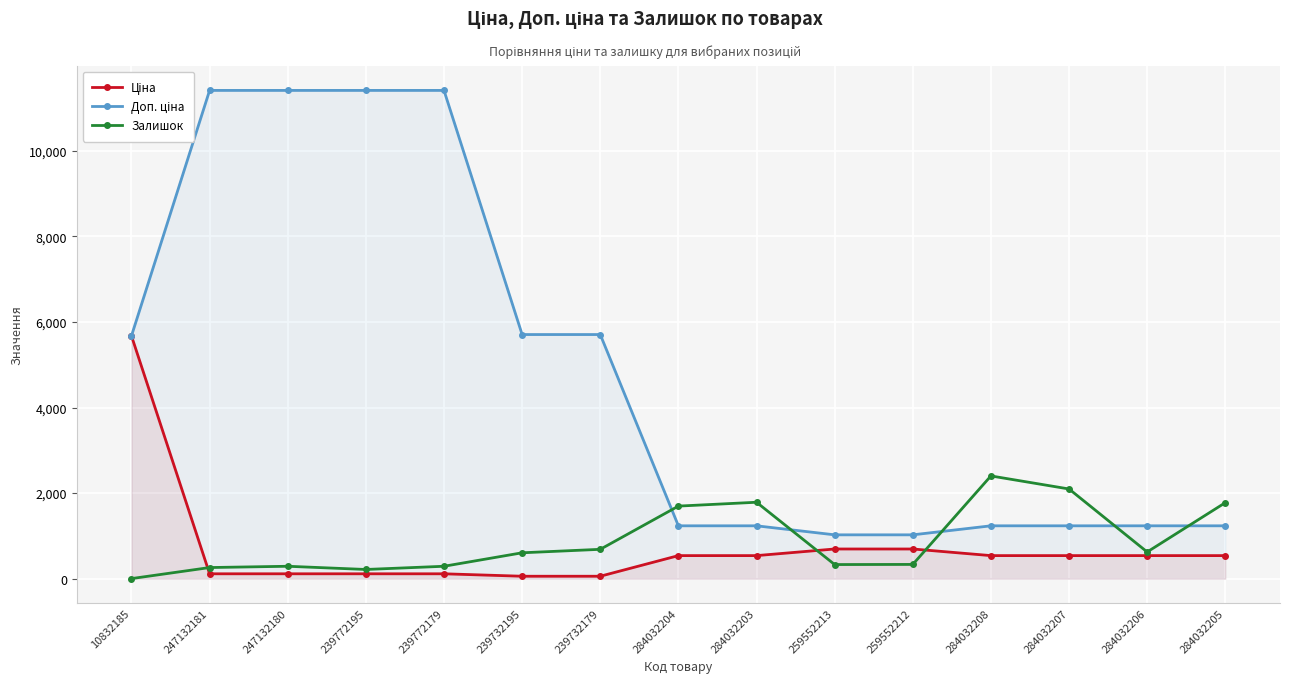

Reading left to right, what are all the values shown in this chart?

Ціна: 10832185=5673.8	247132181=114.1	247132180=114.1	239772195=114.1	239772179=114.1	239732195=57.0	239732179=57.0	284032204=539.0	284032203=539.0	259552213=693.7	259552212=693.7	284032208=539.0	284032207=539.0	284032206=539.0	284032205=539.0
Доп. ціна: 10832185=5673.8	247132181=11410.0	247132180=11410.0	239772195=11410.0	239772179=11410.0	239732195=5705.0	239732179=5705.0	284032204=1235.4	284032203=1235.4	259552213=1024.6	259552212=1024.6	284032208=1235.4	284032207=1235.4	284032206=1235.4	284032205=1235.4
Залишок: 10832185=2.0	247132181=260.0	247132180=290.0	239772195=215.0	239772179=290.0	239732195=605.0	239732179=686.0	284032204=1696.0	284032203=1786.0	259552213=330.0	259552212=333.0	284032208=2401.0	284032207=2096.0	284032206=624.0	284032205=1776.0